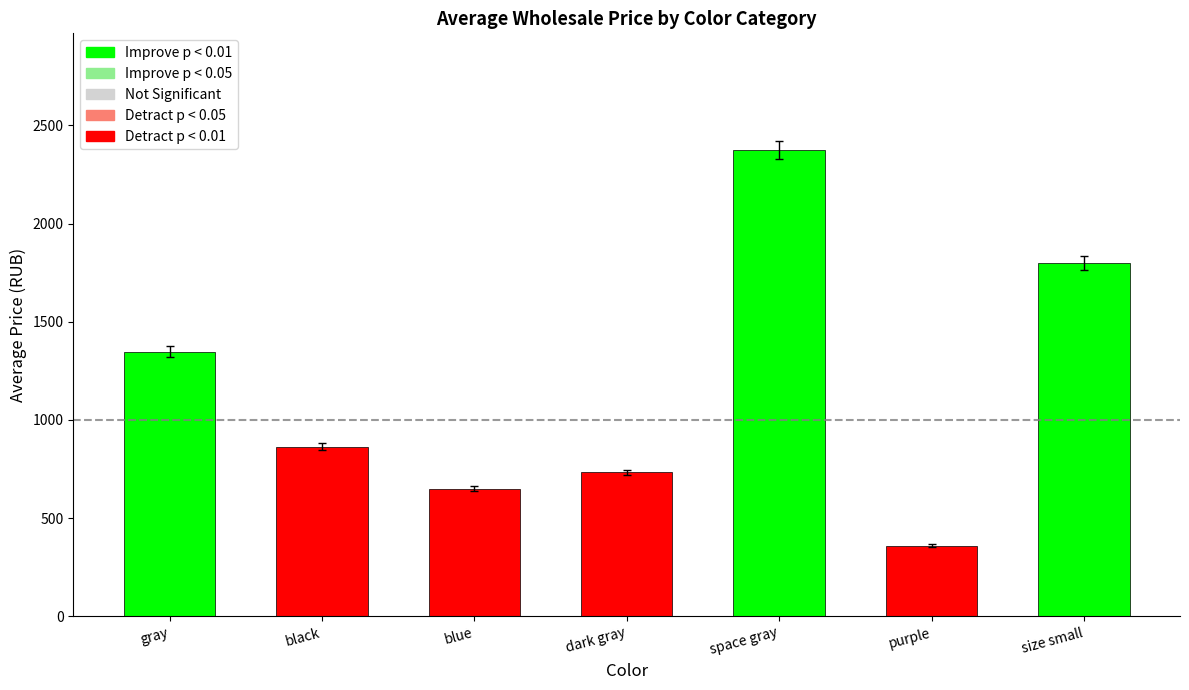

Approximately how many times larger is the value at space gray compared to gray?

1.8